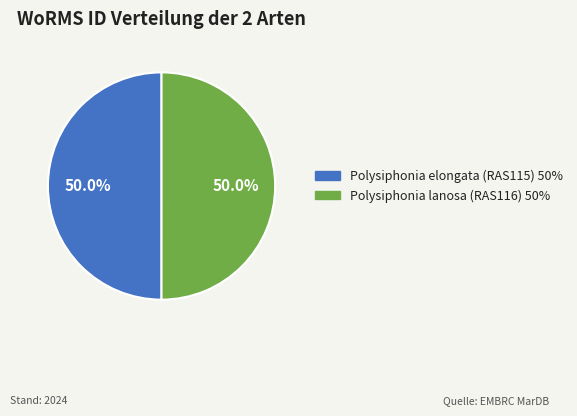

To the nearest percent, what portion does Polysiphonia elongata (RAS115) represent?

50%